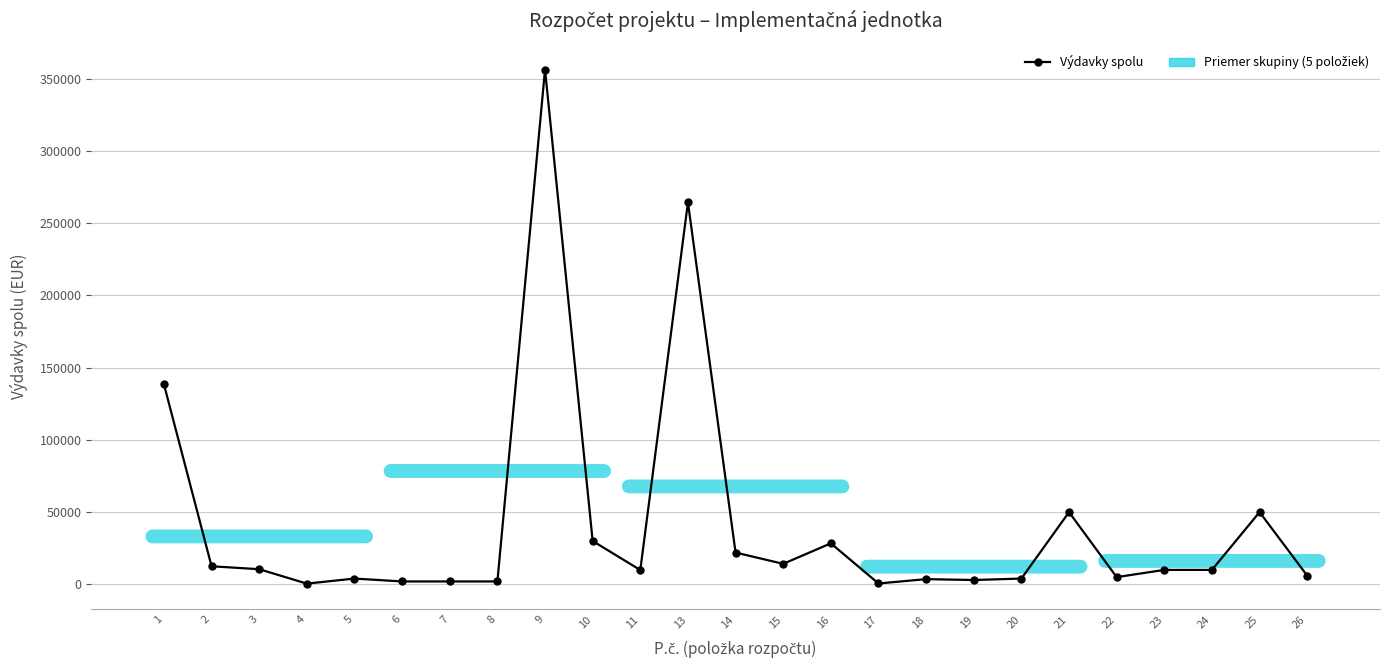

At which label is the value closest to 178441?

1